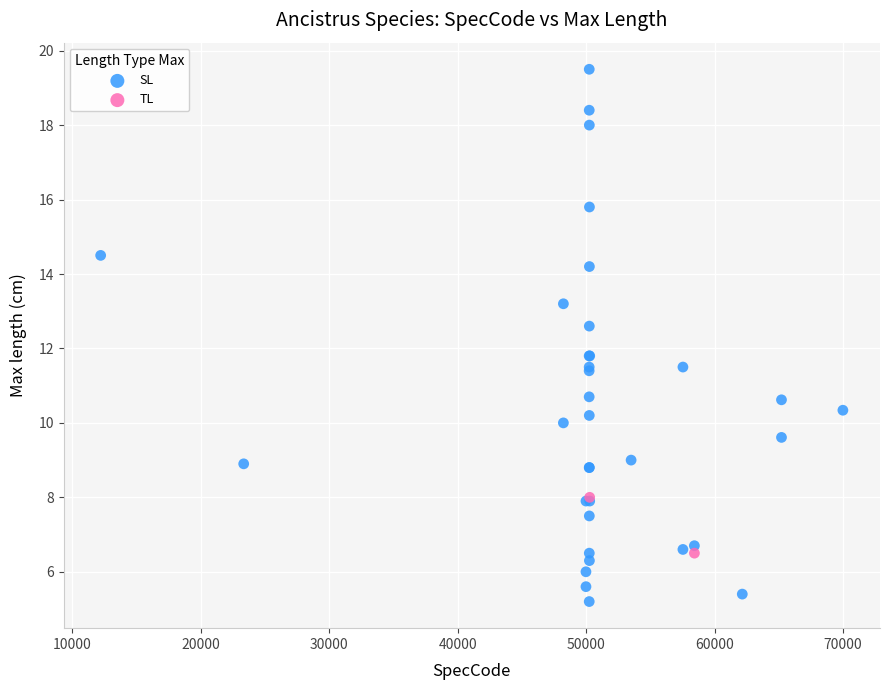

What are all the series names shown in the legend?

SL, TL